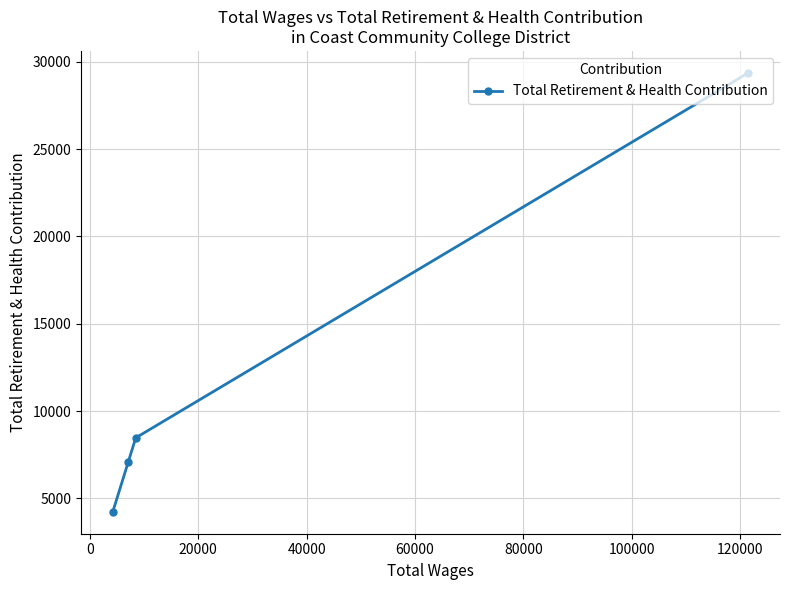

Reading left to right, list all the values displayed in this chart.

4235	7072	8470	29369